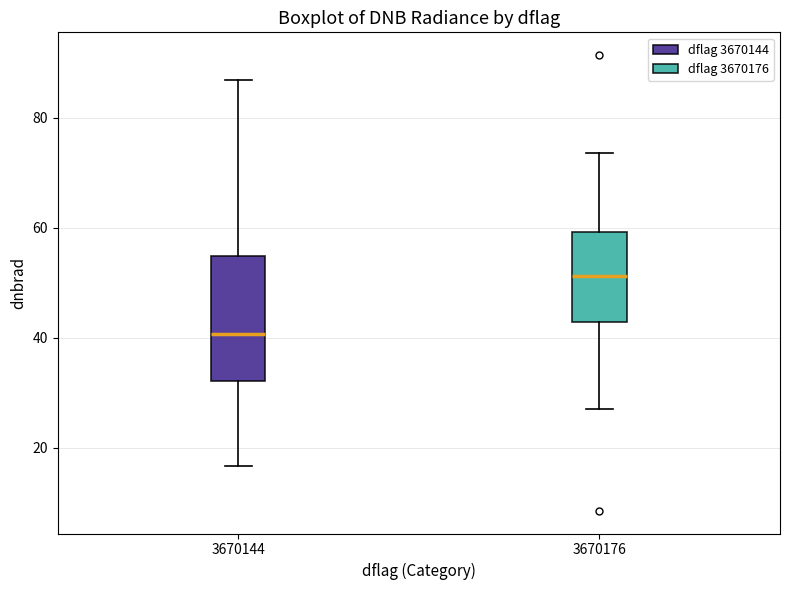

Comparing the boxes themselves (not the whiskers), which one is the tallest?

3670144